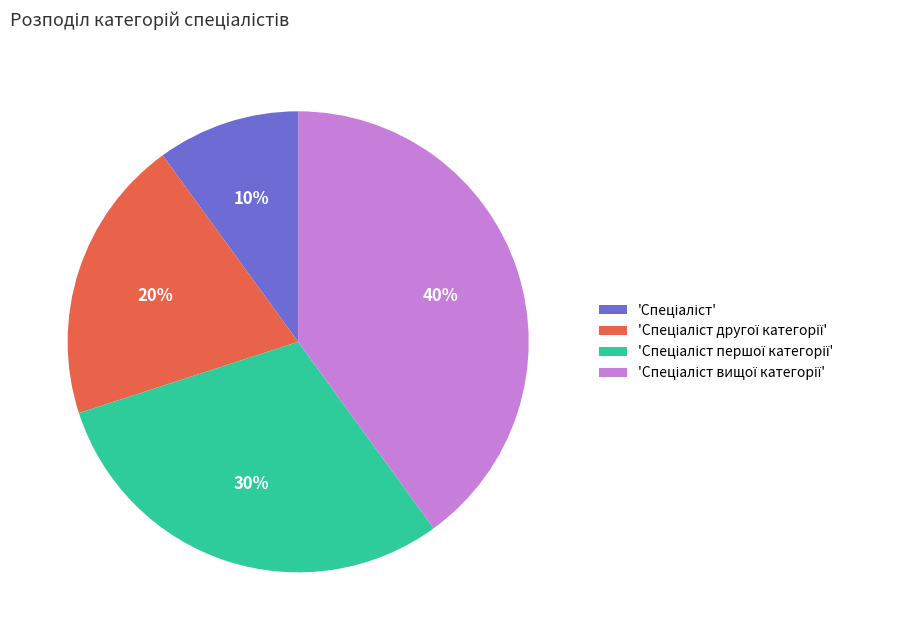

Is there any slice that represents more than half of the pie?

No